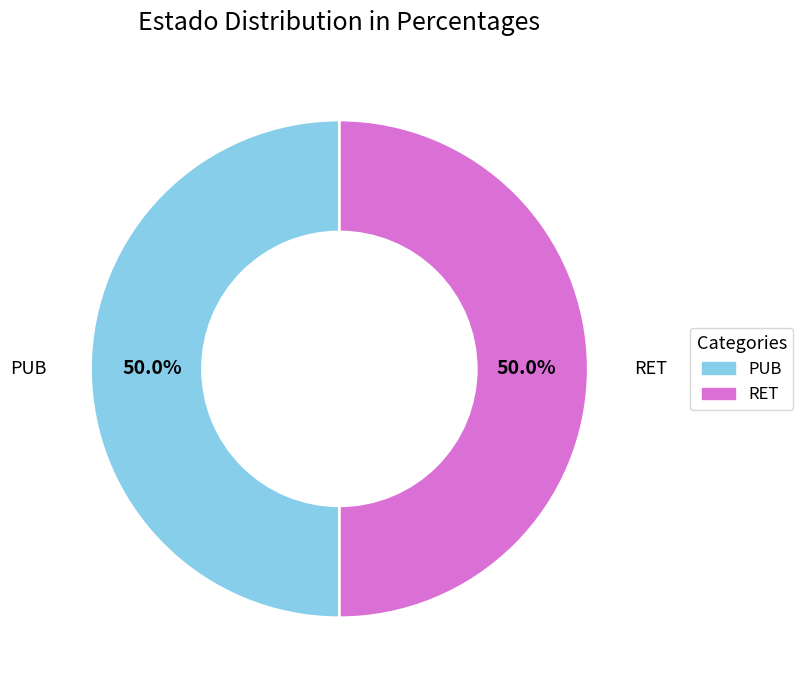

Combined, what portion of the pie is RET and PUB?

100.0%